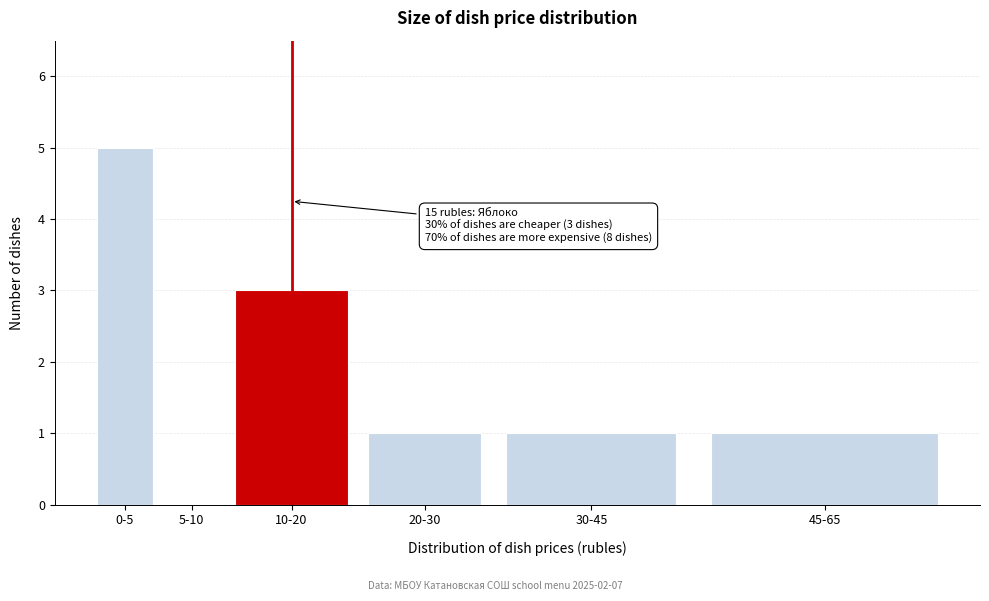

Reading left to right, list all the values displayed in this chart.

0-5=5	5-10=0	10-20=3	20-30=1	30-45=1	45-65=1